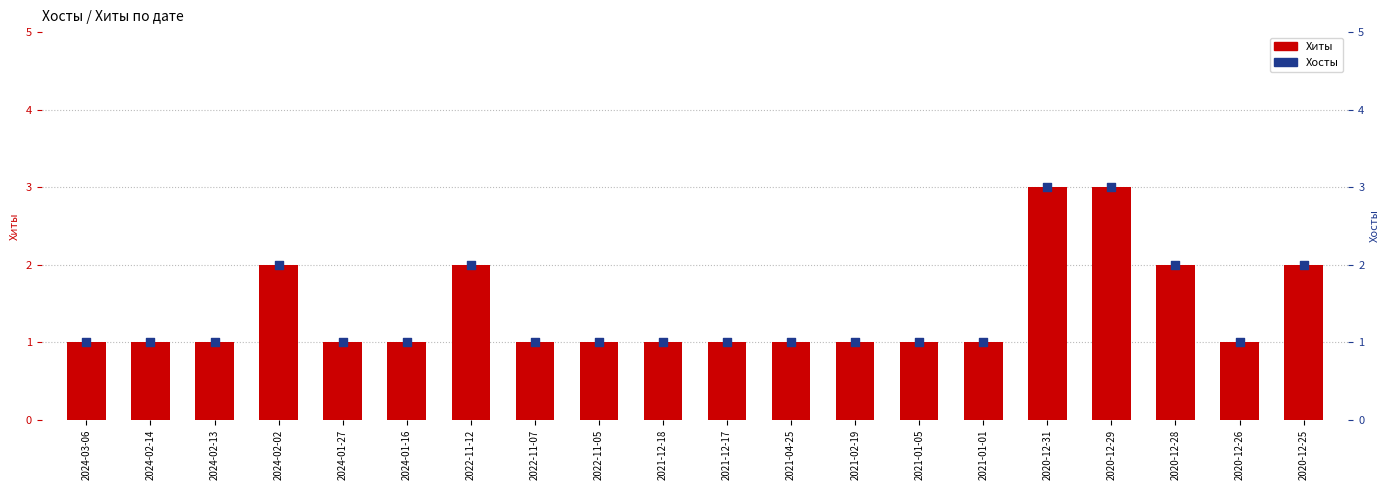

Is the value of Хосты at 2021-12-17 greater than the value of Хиты at 2021-02-19?

No